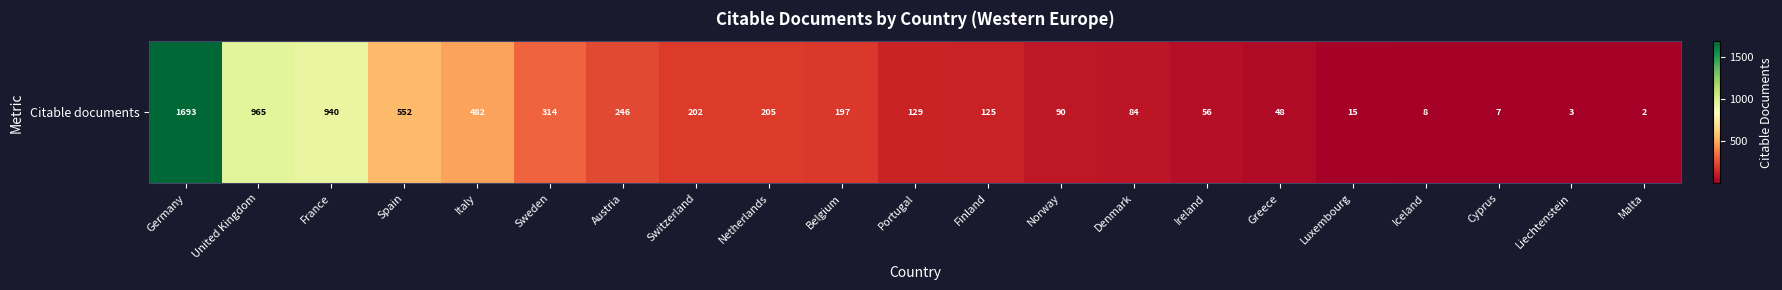

What is the difference between the values at Switzerland and Spain?

350